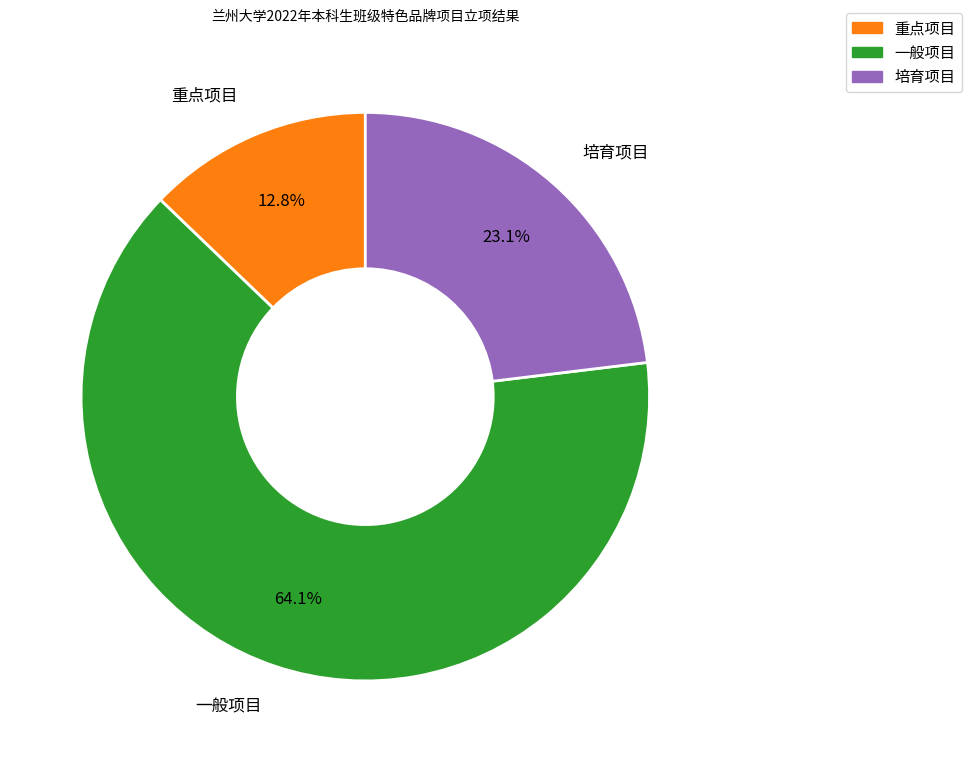

How much of the chart is everything except 重点项目?

87.2%